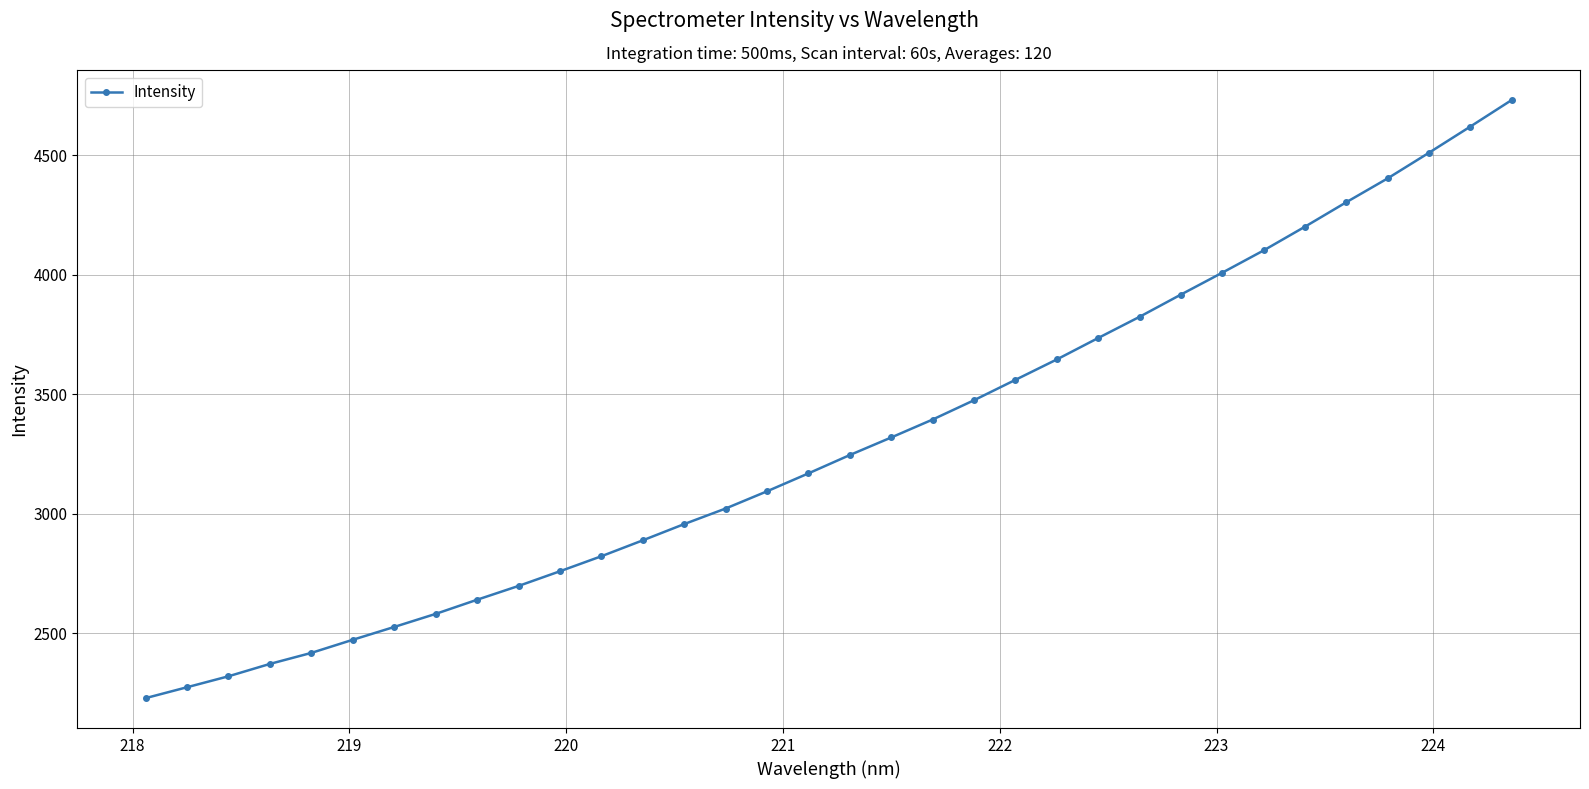

What is the minimum value shown in the chart?

2228.9